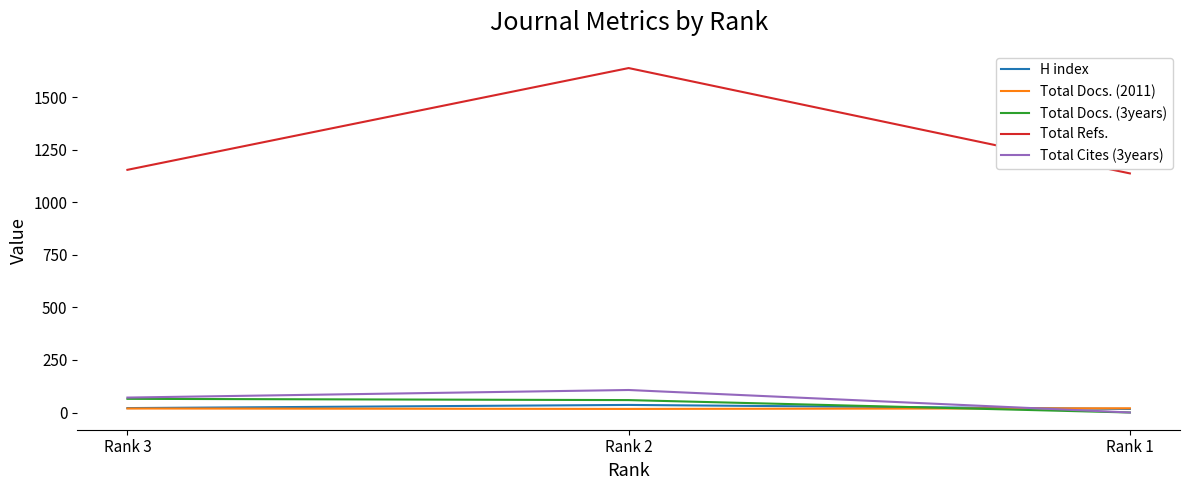

At Rank 2, list the series in order from smallest to largest.

Total Docs. (2011), H index, Total Docs. (3years), Total Cites (3years), Total Refs.